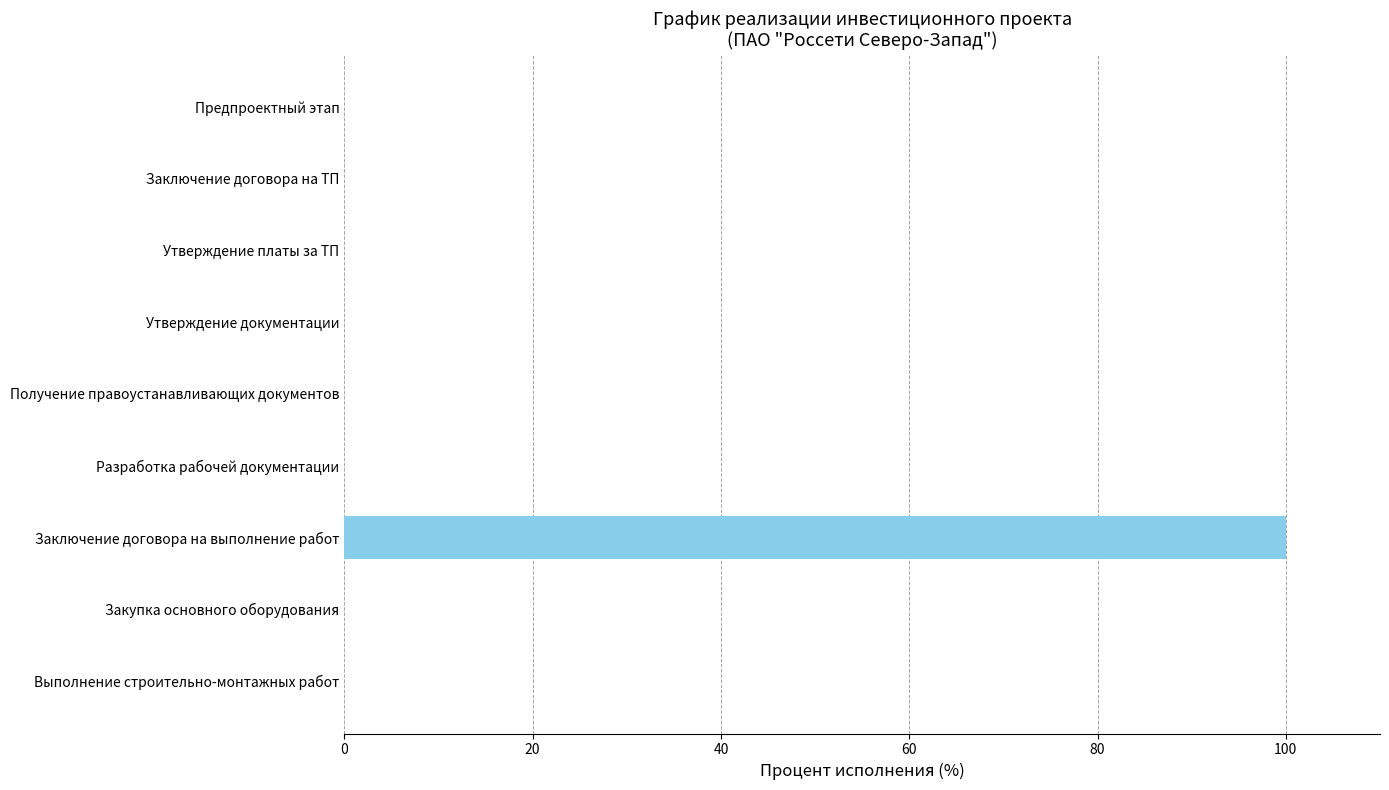

Which label corresponds to the largest value in the chart?

Заключение договора на выполнение работ